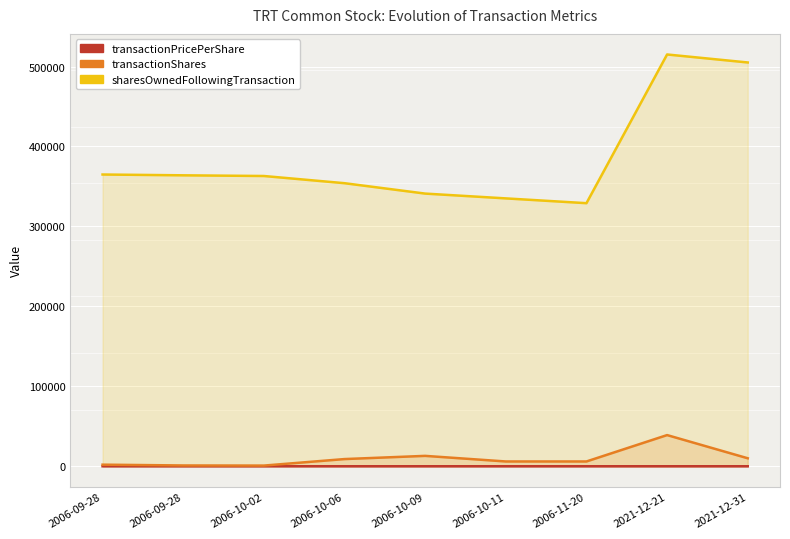

Where does the transactionPricePerShare series first go above 12?

2006-09-28